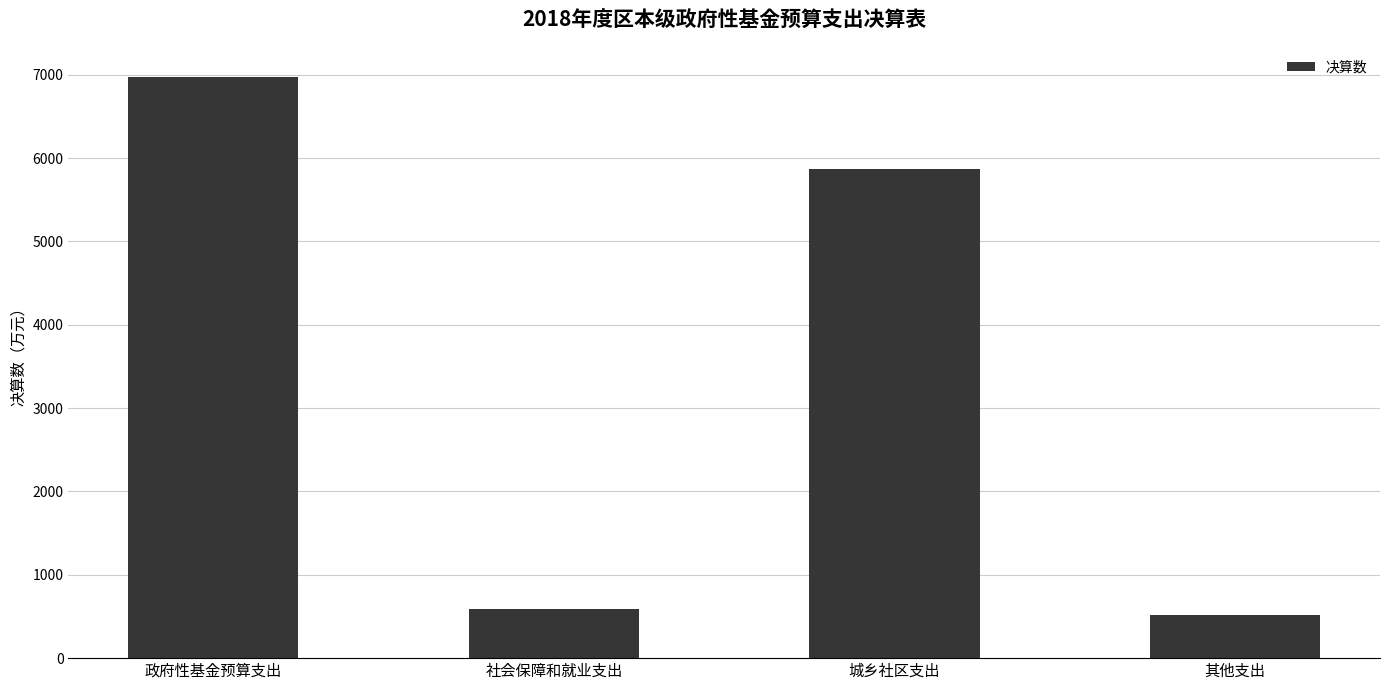

What is the label of the 2nd bar from the left?

社会保障和就业支出